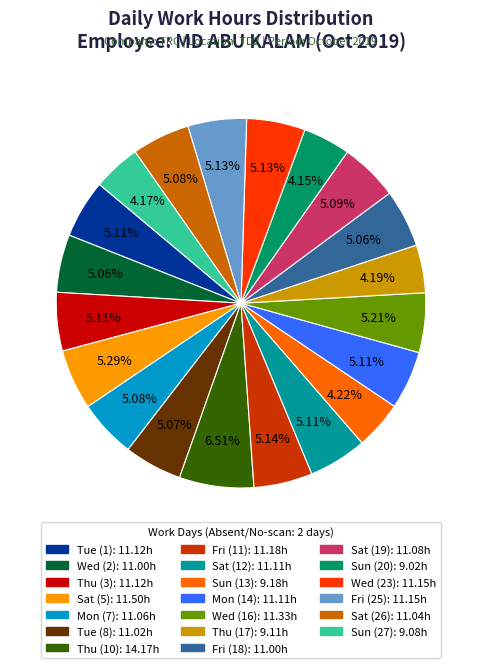

Is there a majority slice in this chart?

No